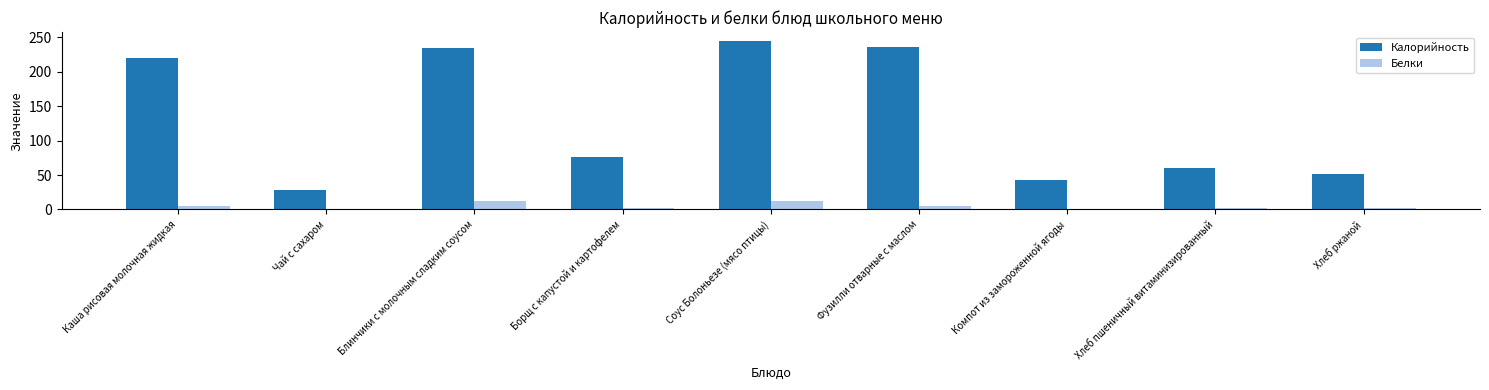

Read the Белки value at Блинчики с молочным сладким соусом.

11.9